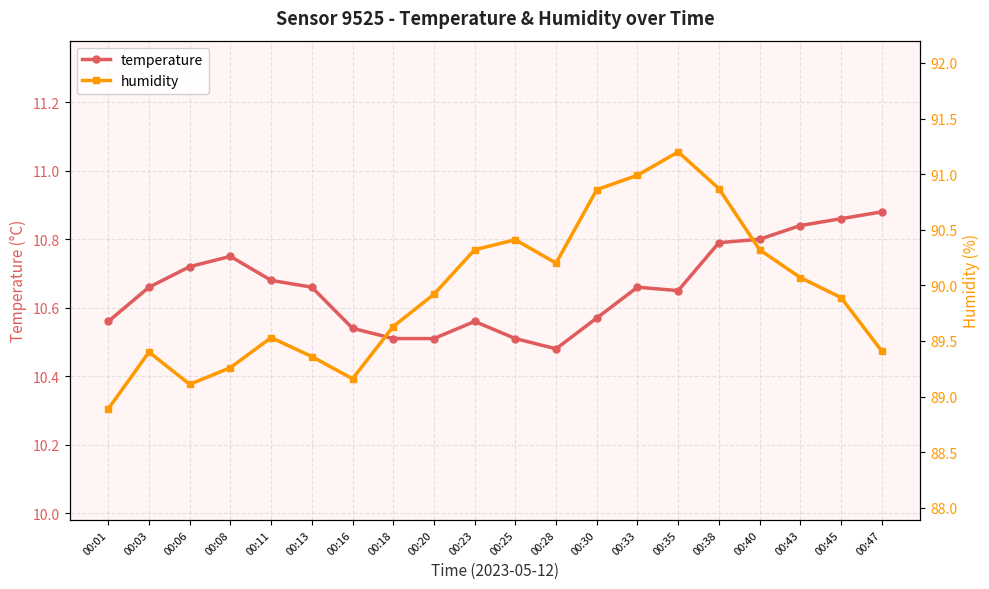

At which category is the sum across all series the highest?

00:35